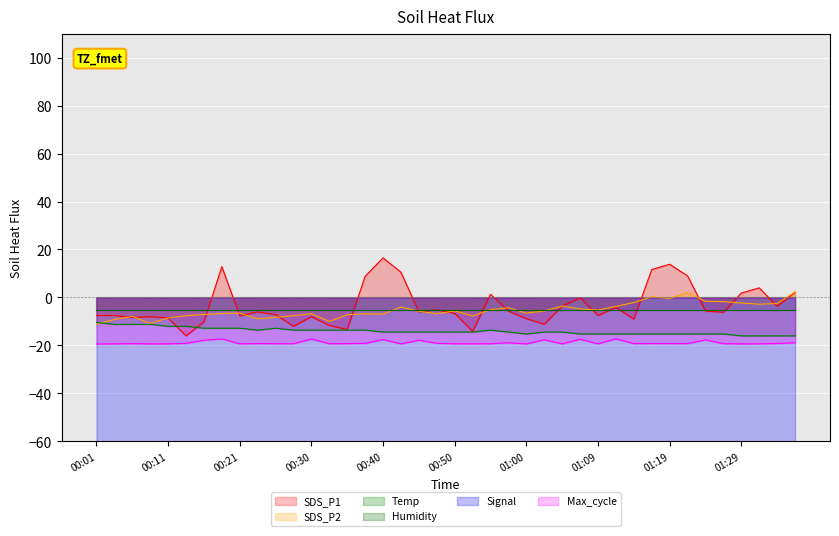

True or false: Humidity has more than 1 interior local peaks.

False